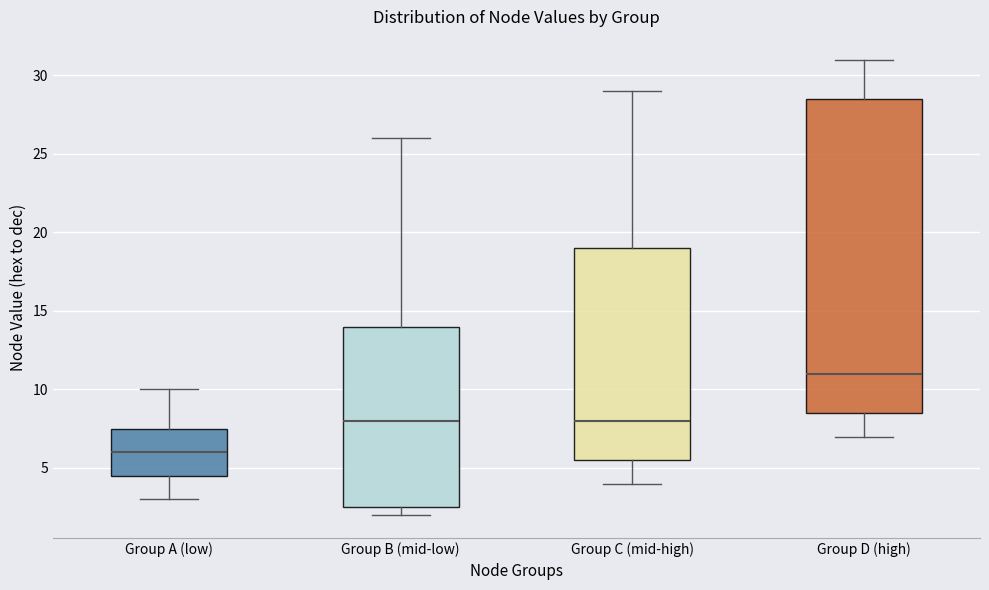

Reading left to right, transcribe this box plot: for each box, give where its median line is, the range the box spans, and where its two whiskers end, as read against the y-axis. The values are not printed on the chart, so give them approximately, as read against the axis.

Group A (low): median 6.0, box 4.5 to 7.5, whiskers 3.0 to 10.0
Group B (mid-low): median 8.0, box 2.5 to 14.0, whiskers 2.0 to 26.0
Group C (mid-high): median 8.0, box 5.5 to 19.0, whiskers 4.0 to 29.0
Group D (high): median 11.0, box 8.5 to 28.5, whiskers 7.0 to 31.0